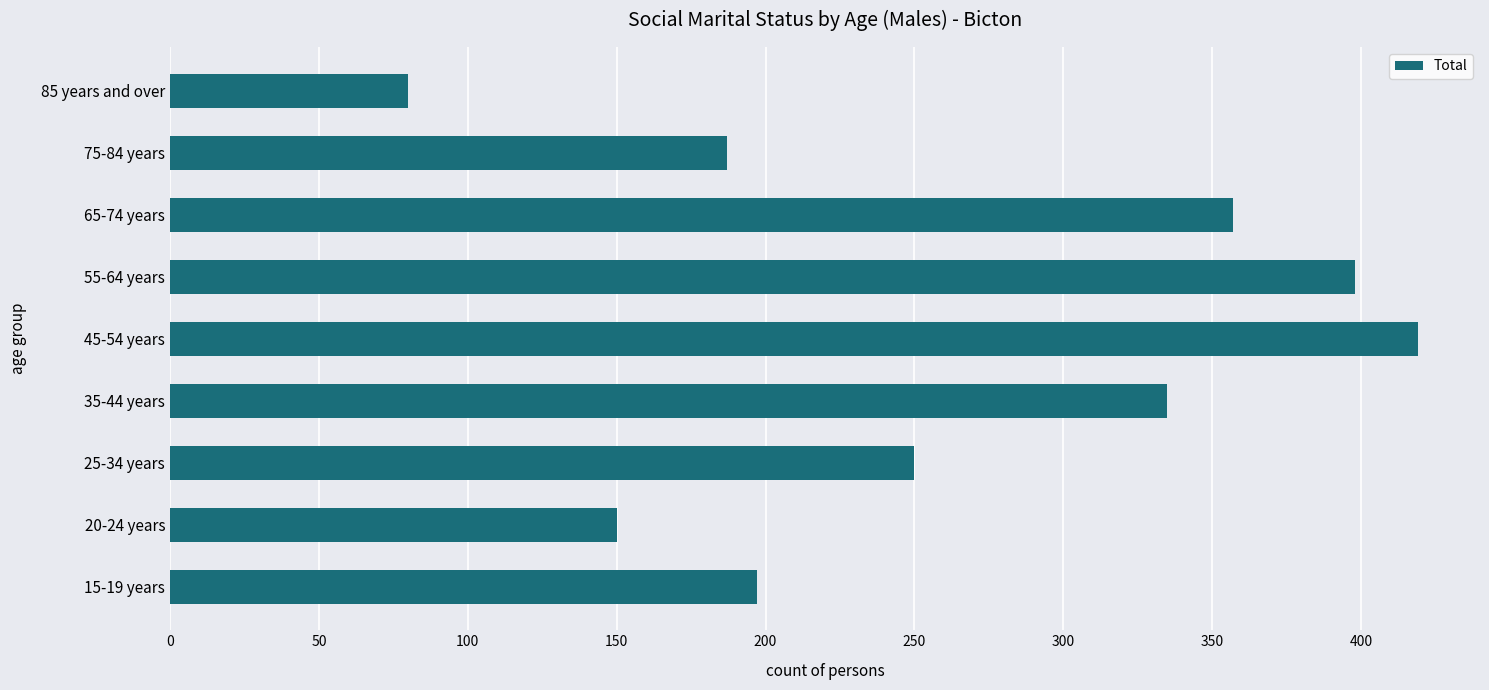

Which category has the highest value across all series?

45-54 years